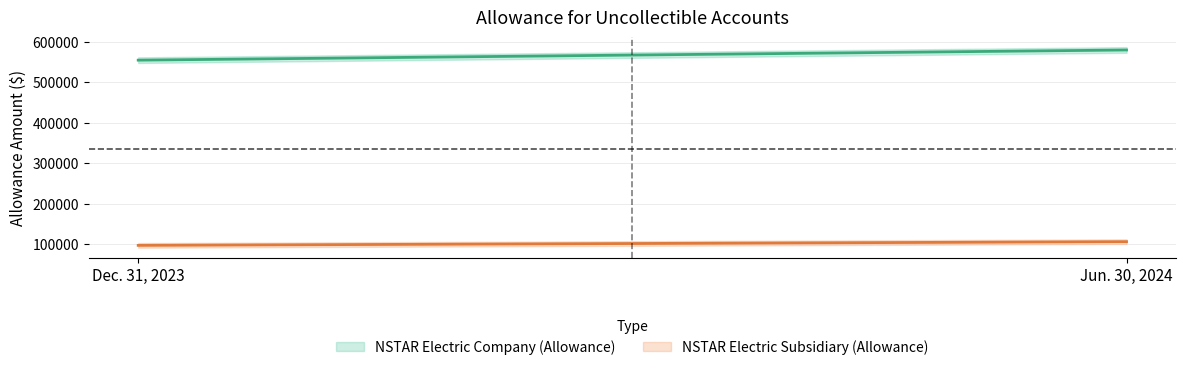

How many lines are shown in the chart?

2